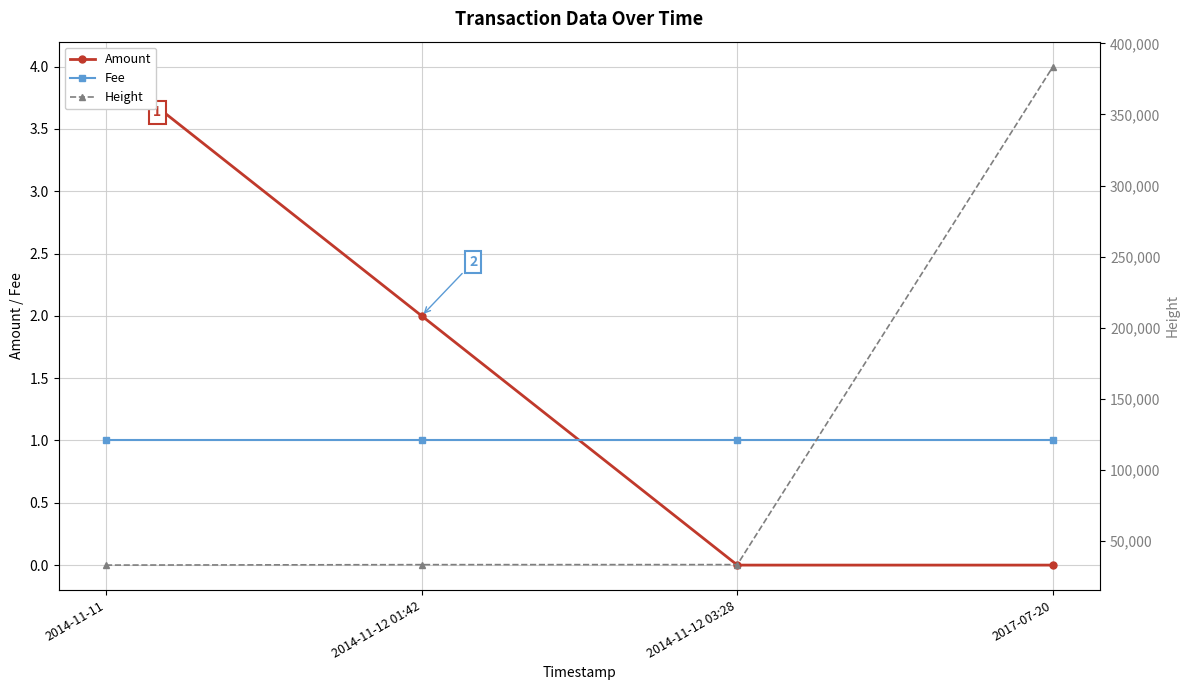

What is the value of the Fee point at the 3rd from the left?

1